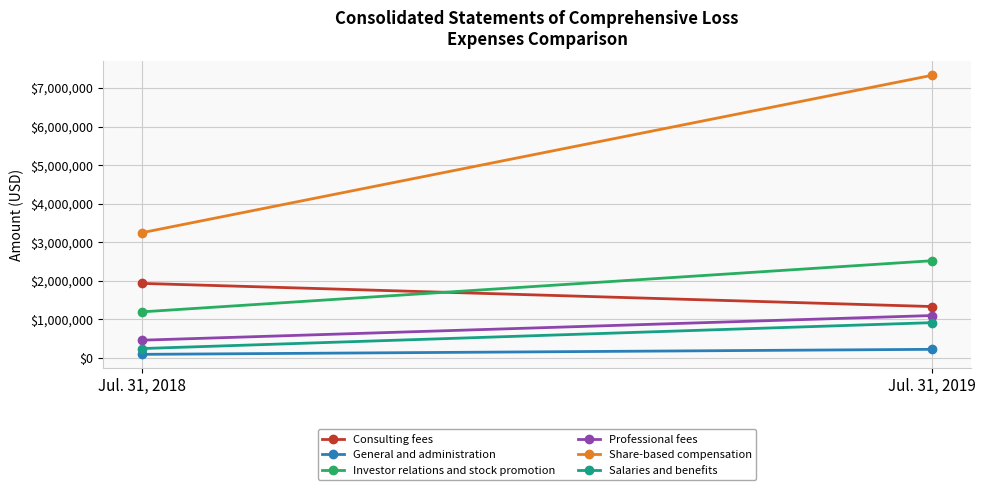

The value of General and administration at Jul. 31, 2019 is 223985. True or false?

True